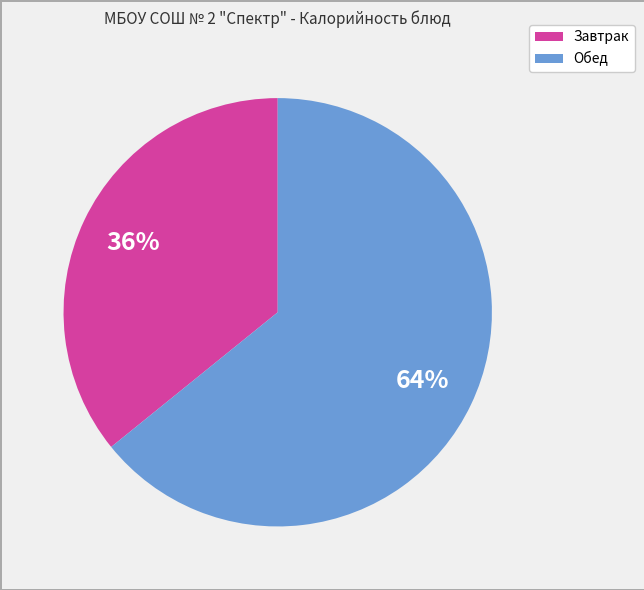

To the nearest percent, what is the average slice percentage?

50%